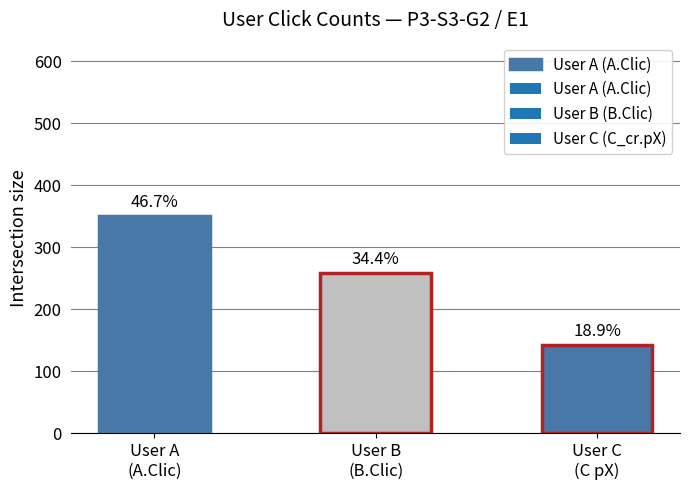

Reading left to right, what are all the values shown in this chart?

351	259	142